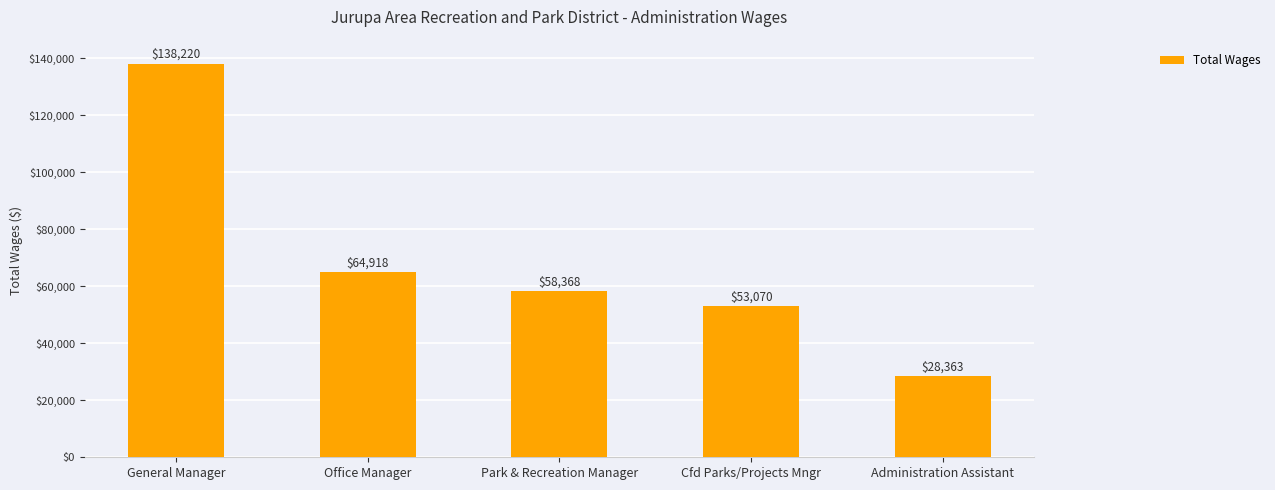

Are the bars horizontal?

No